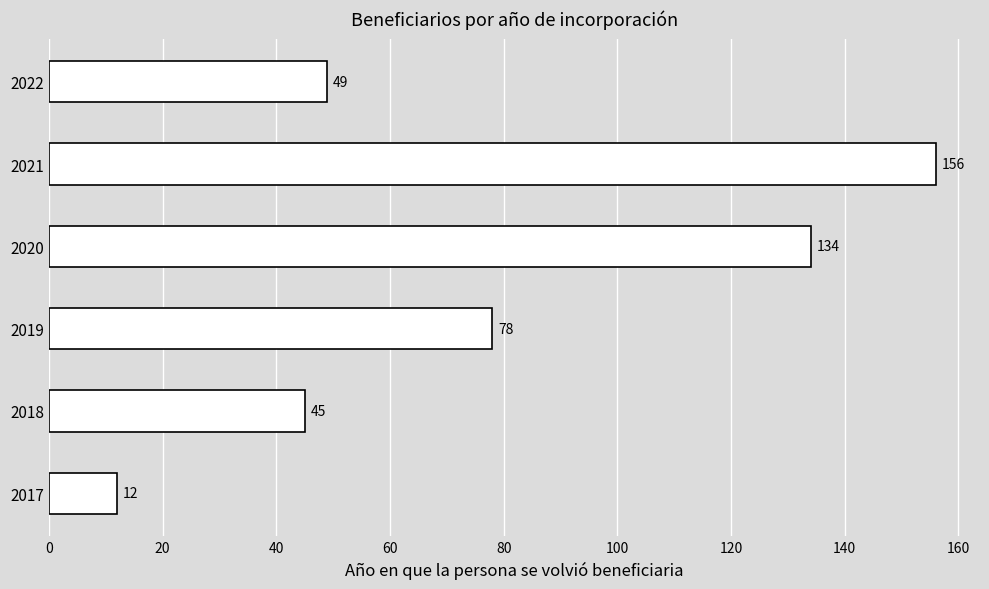

What is the approximate value at 2020, to the nearest 5?

135